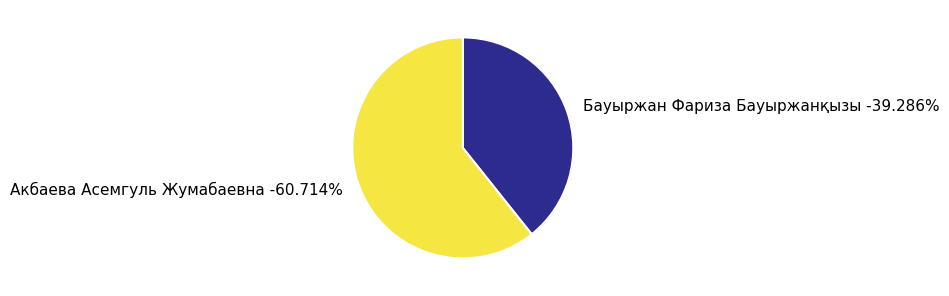

Does Акбаева Асемгуль Жумабаевна represent more than half of the total?

Yes